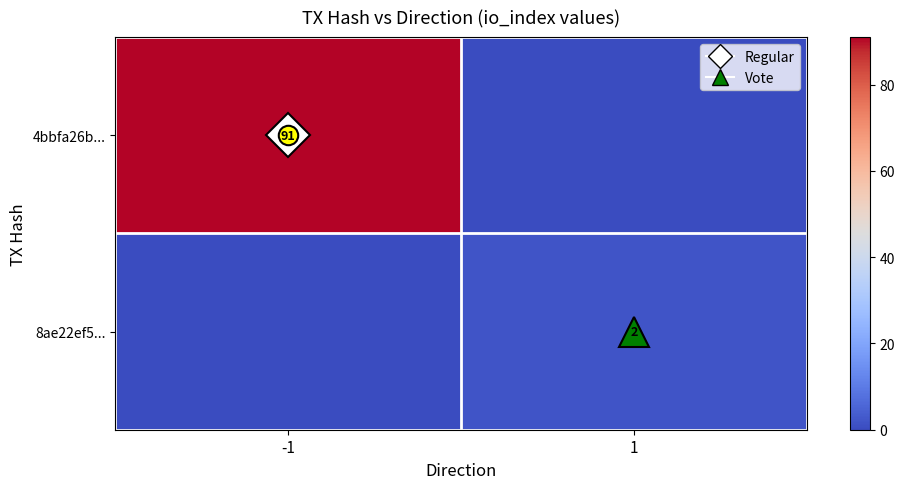

List the series in order of their overall mean, lowest first.

8ae22ef5..., 4bbfa26b...